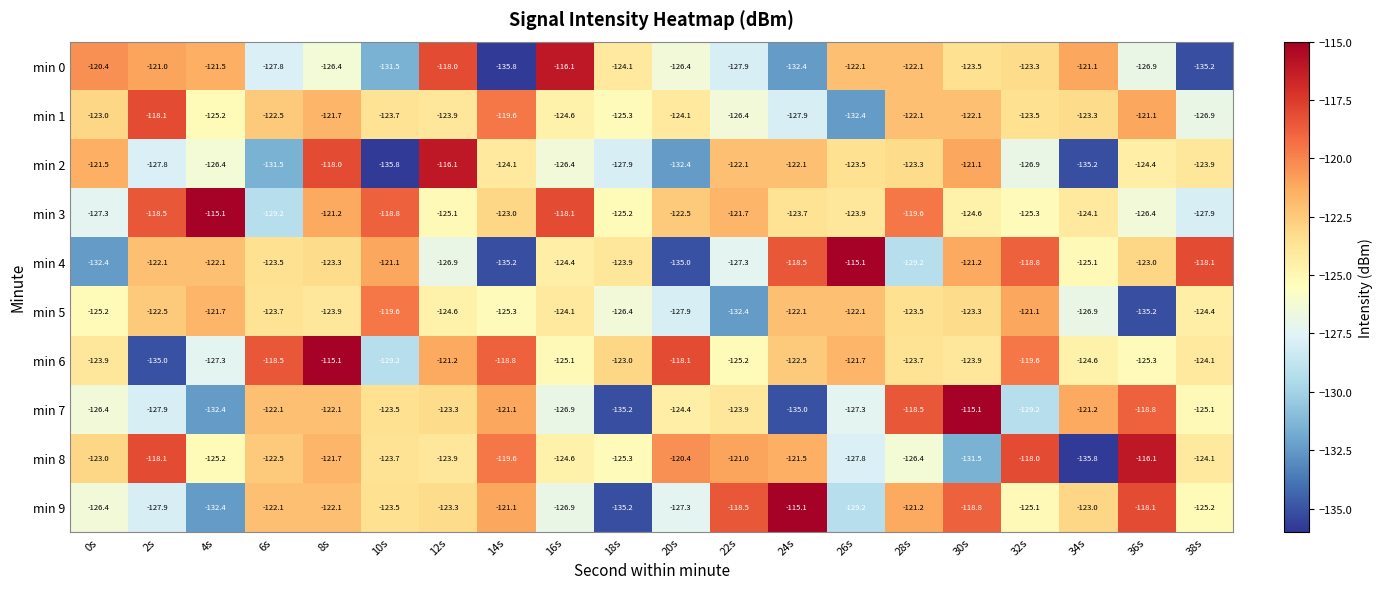

What is the maximum value for min 9?

-115.1